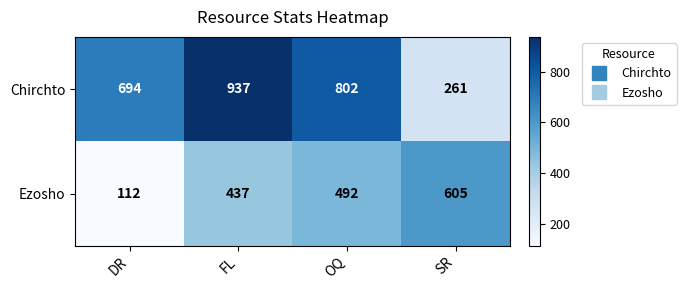

How many series are shown in this chart?

2